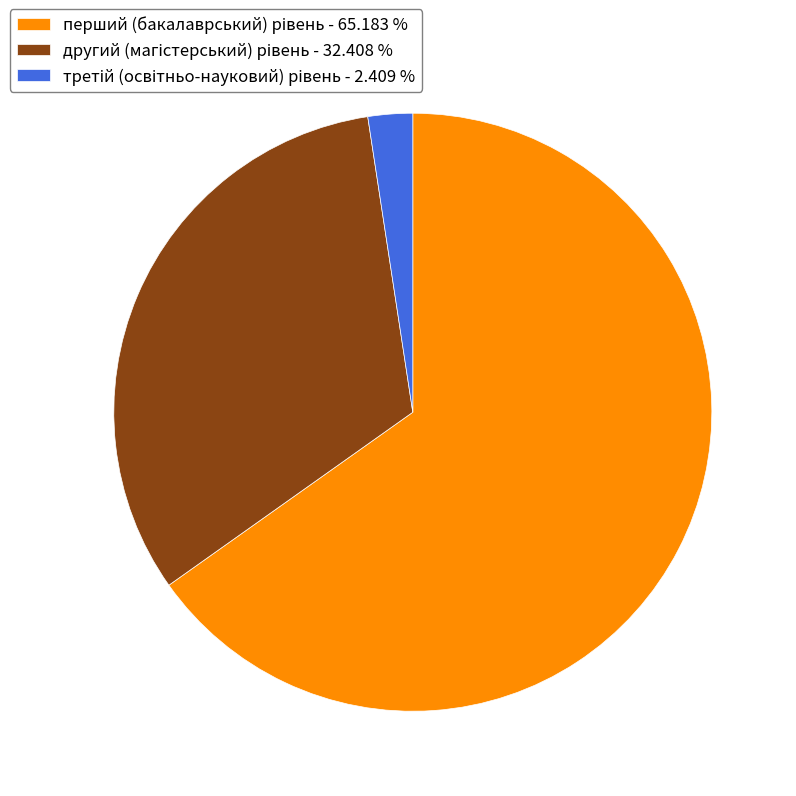

Is there a majority slice in this chart?

Yes